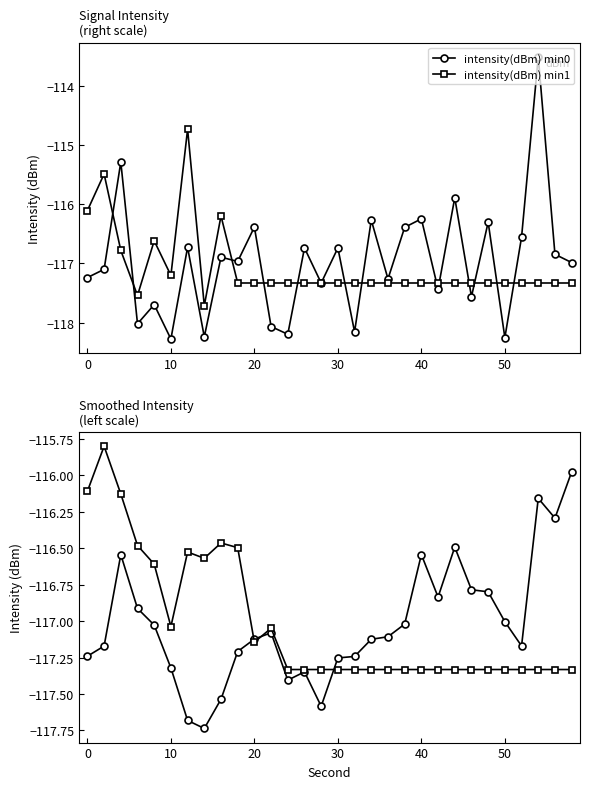

True or false: intensity(dBm) min1 has more than 0 interior local peaks.

True